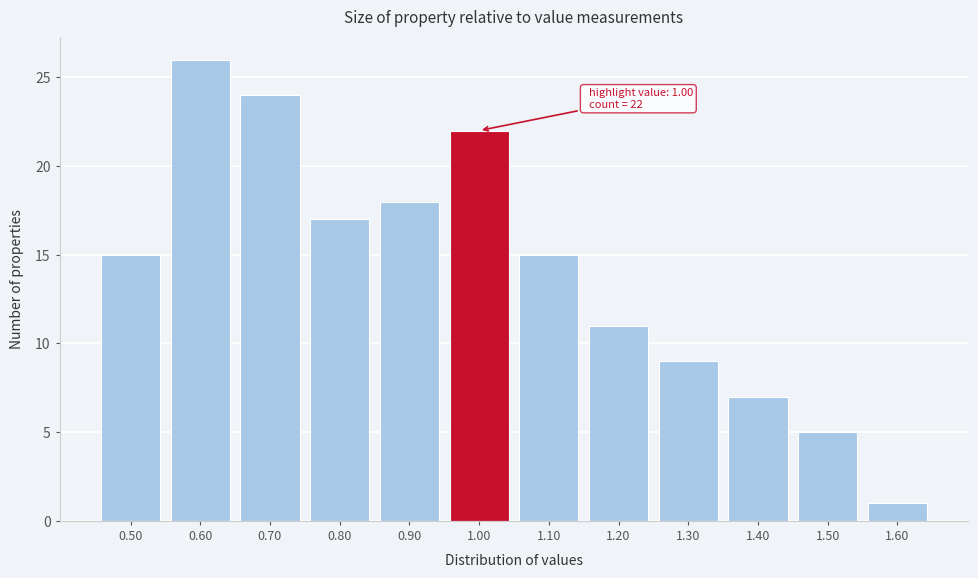

Reading right to left, what are all the values shown in this chart?

1	5	7	9	11	15	22	18	17	24	26	15